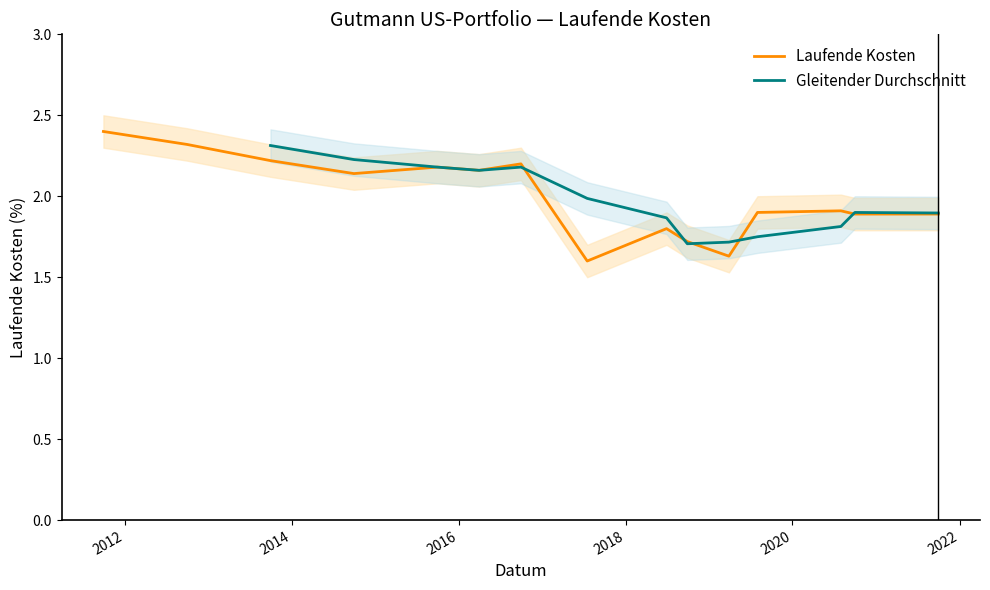

What is the sum of the values at 2017-07-17 and 2016-03-31?

3.8